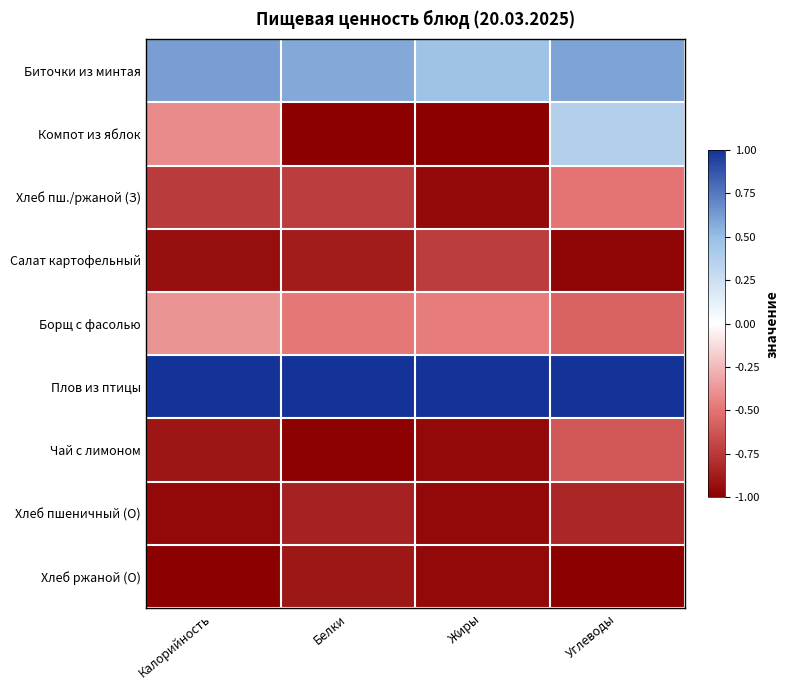

At which category is the sum across all series the highest?

Углеводы